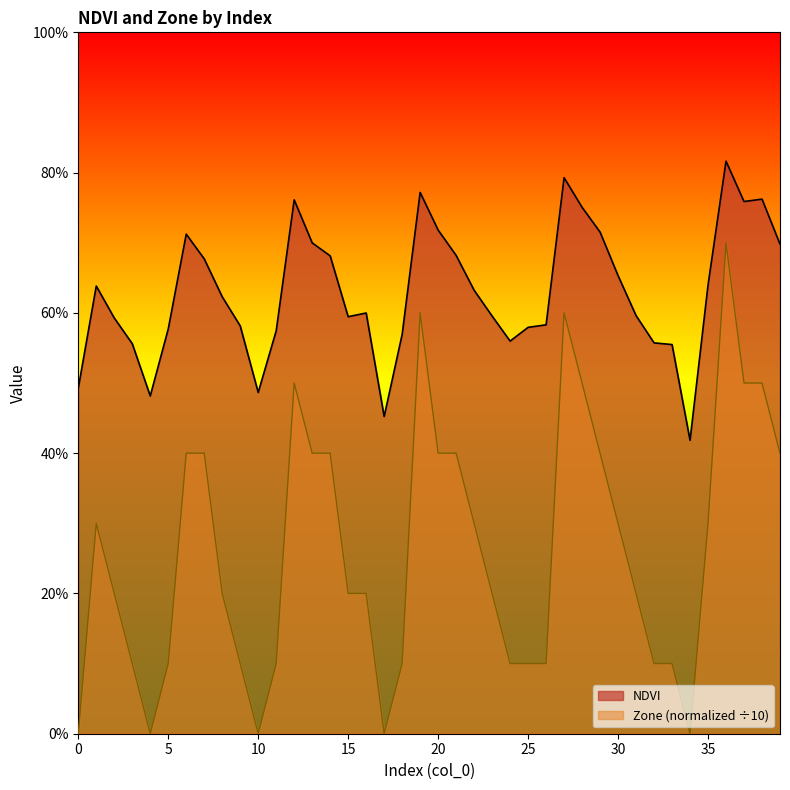

Reading left to right, transcribe all the data shown in this chart.

NDVI: 0=0.5	1=0.6	2=0.6	3=0.6	4=0.5	5=0.6	6=0.7	7=0.7	8=0.6	9=0.6	10=0.5	11=0.6	12=0.8	13=0.7	14=0.7	15=0.6	16=0.6	17=0.5	18=0.6	19=0.8	20=0.7	21=0.7	22=0.6	23=0.6	24=0.6	25=0.6	26=0.6	27=0.8	28=0.8	29=0.7	30=0.7	31=0.6	32=0.6	33=0.6	34=0.4	35=0.6	36=0.8	37=0.8	38=0.8	39=0.7
Zone: 0=0.0	1=0.3	2=0.2	3=0.1	4=0.0	5=0.1	6=0.4	7=0.4	8=0.2	9=0.1	10=0.0	11=0.1	12=0.5	13=0.4	14=0.4	15=0.2	16=0.2	17=0.0	18=0.1	19=0.6	20=0.4	21=0.4	22=0.3	23=0.2	24=0.1	25=0.1	26=0.1	27=0.6	28=0.5	29=0.4	30=0.3	31=0.2	32=0.1	33=0.1	34=0.0	35=0.3	36=0.7	37=0.5	38=0.5	39=0.4